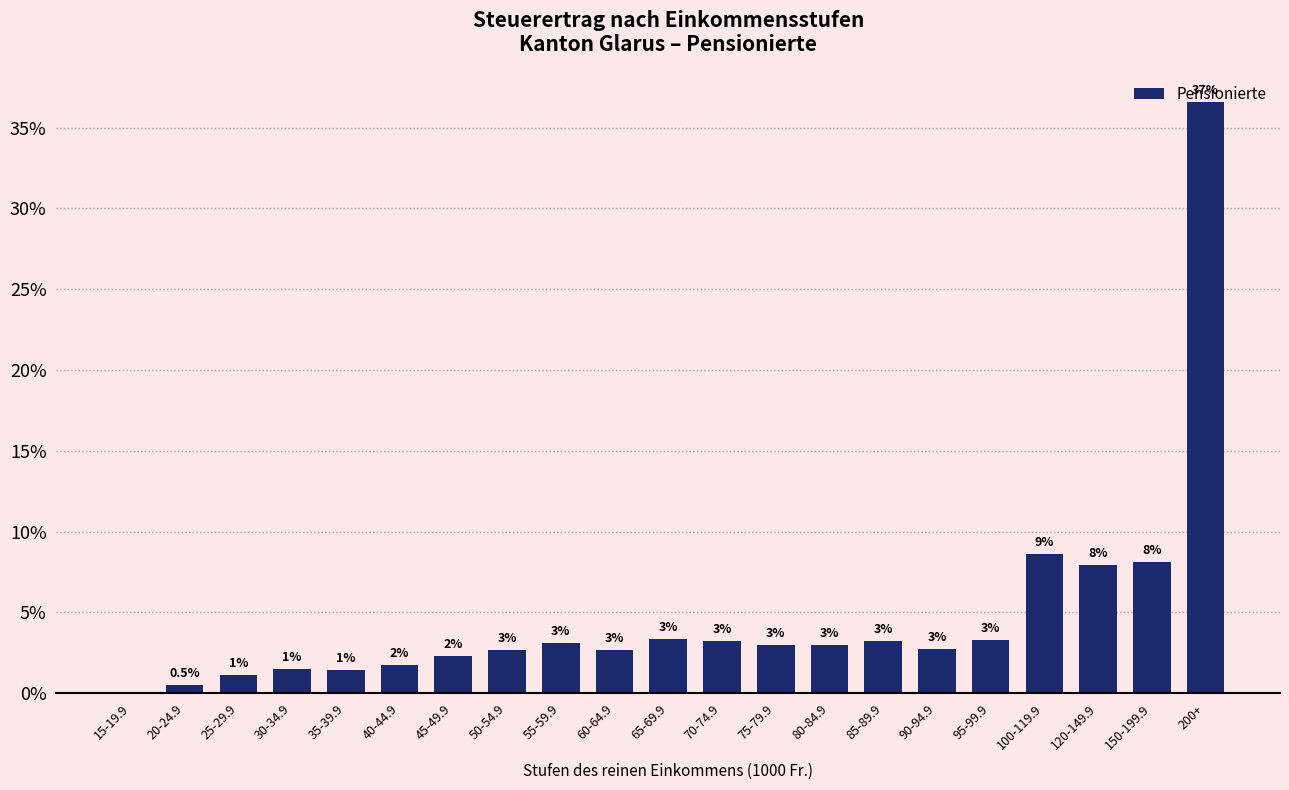

What is the maximum value shown in the chart?

36.6